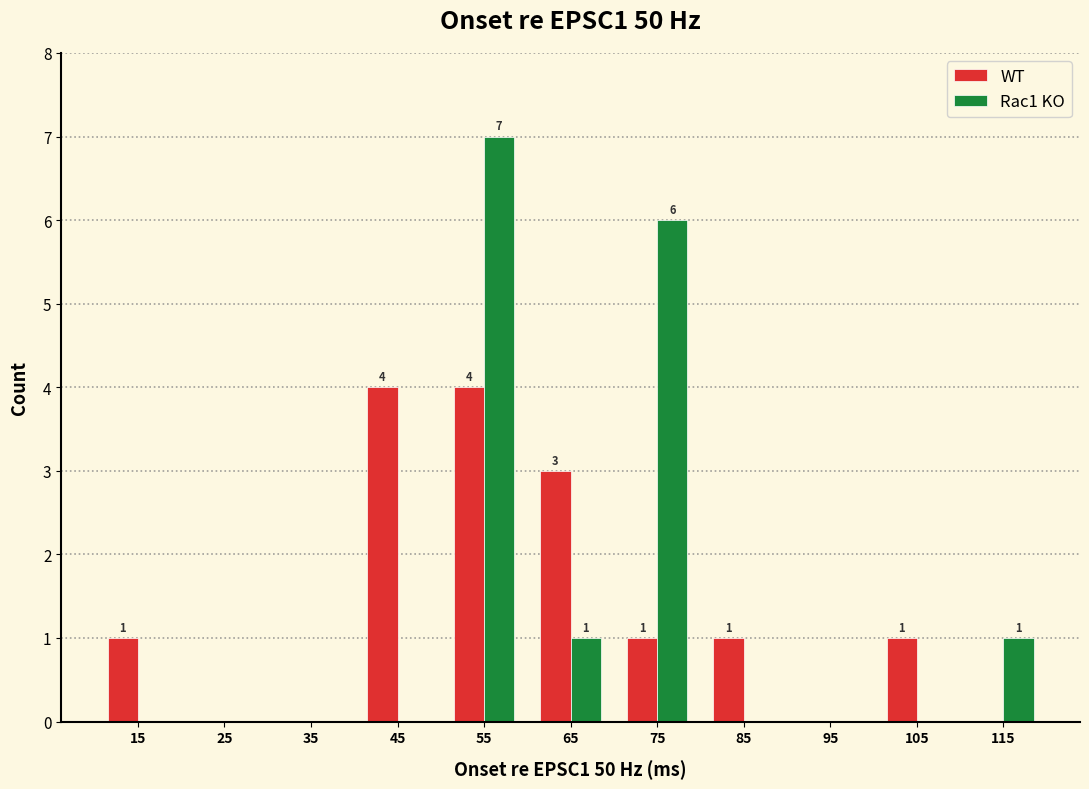

In the Rac1 KO series, which range on the x-axis has the tallest bar?

50 to 60